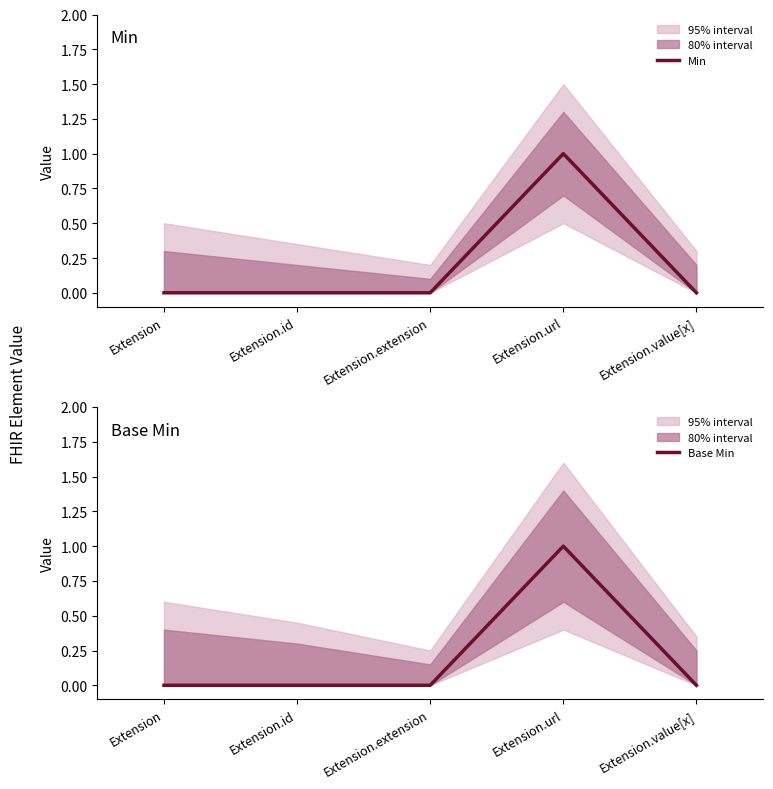

At which label is Base Min closest to 0?

Extension